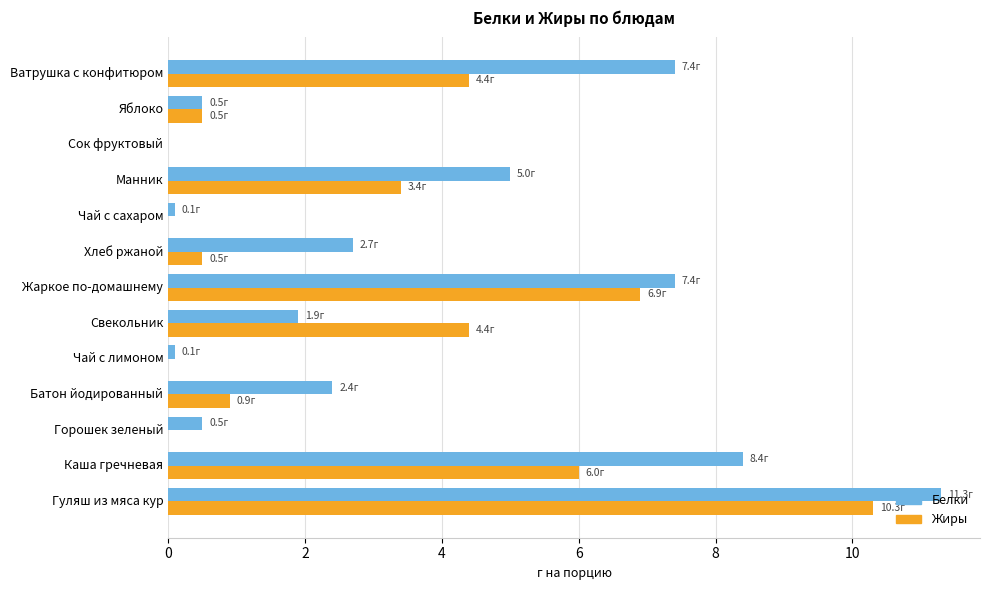

The value of Белки at Батон йодированный is 0.9. True or false?

False